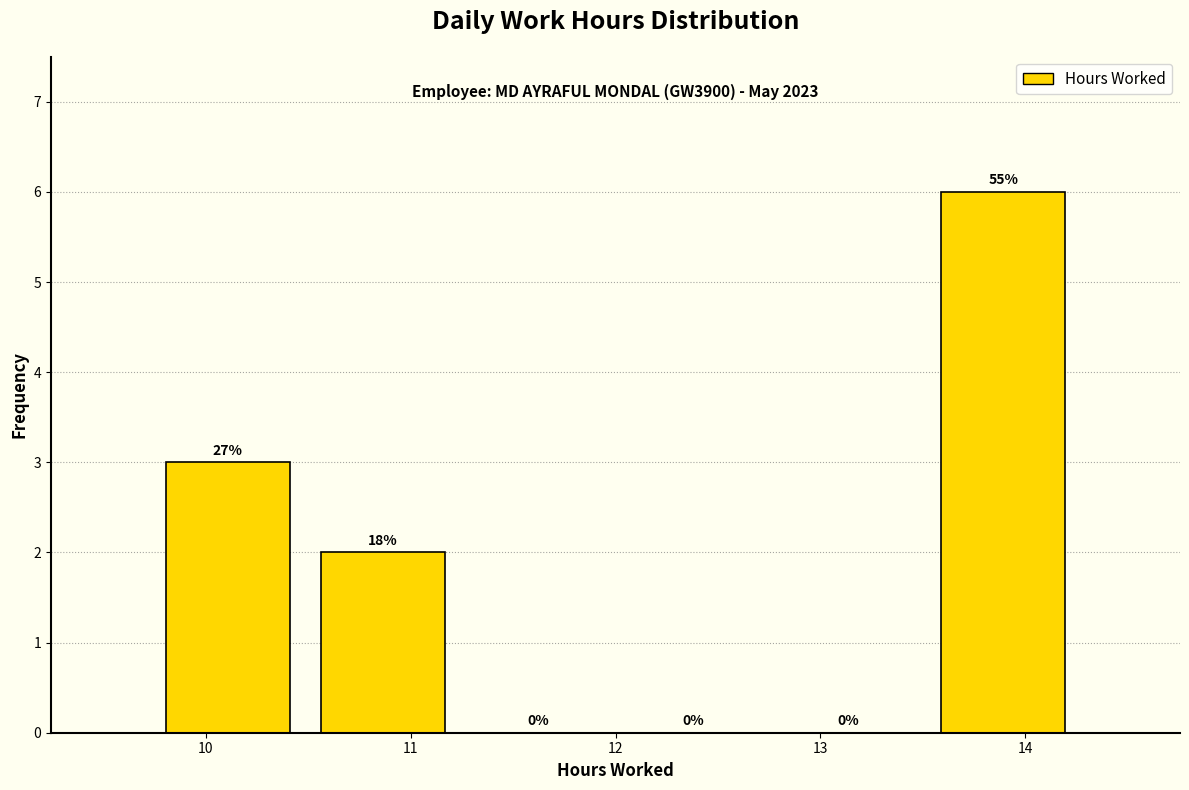

Over which range of the x-axis is the bar tallest?

13.5 to 14.3